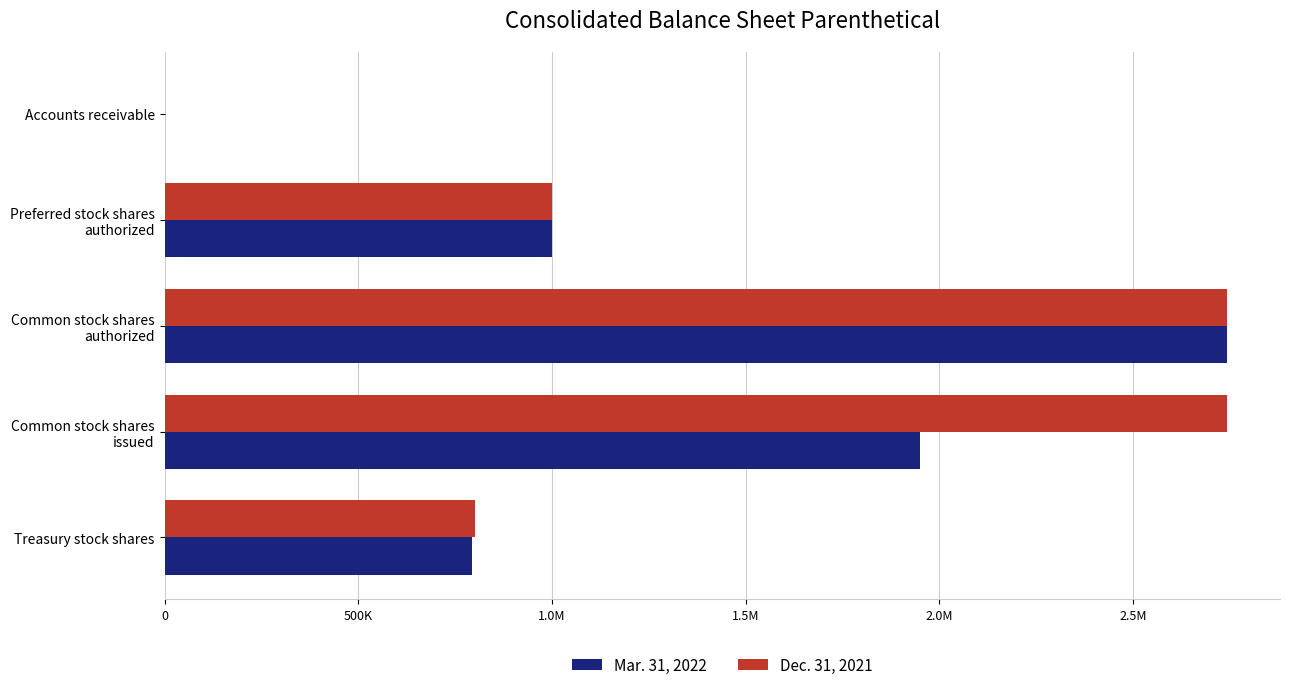

What are all the series names shown in the legend?

Mar. 31, 2022, Dec. 31, 2021